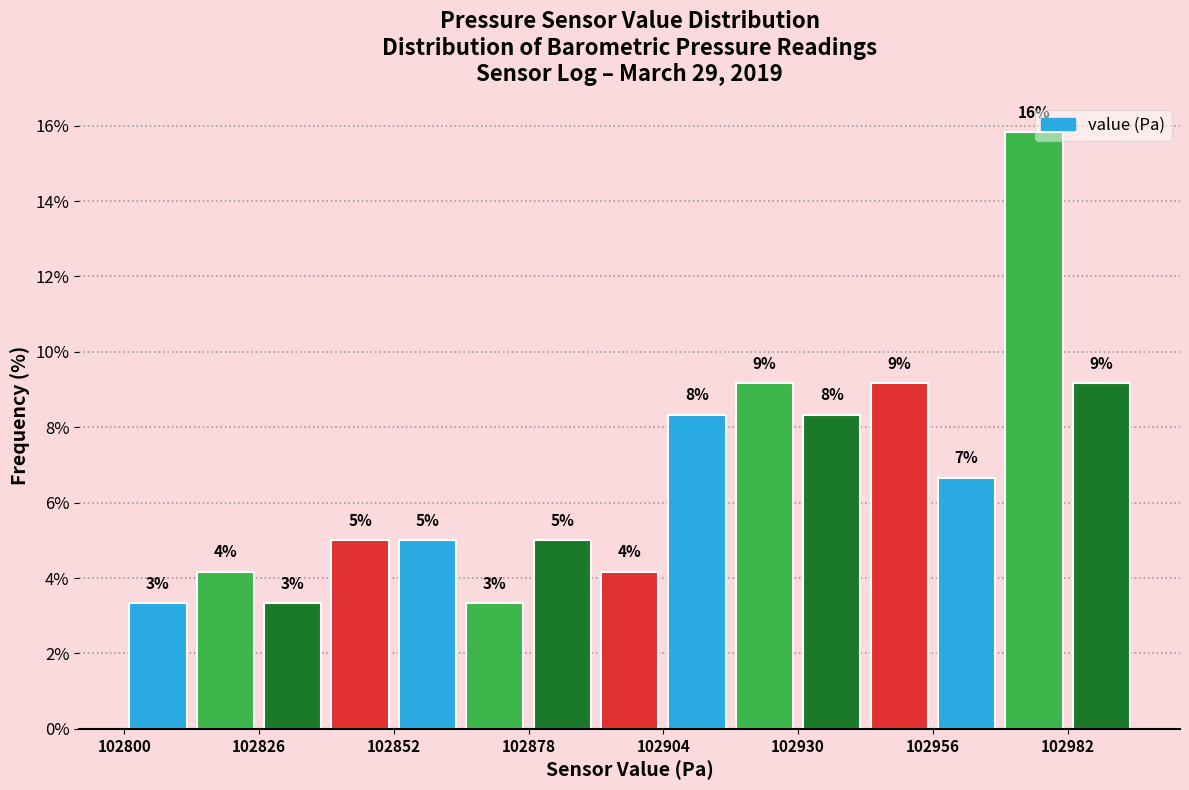

Around what value on the x-axis is the tallest bar? Give the approximate position of its centre, as read against the axis.

102975